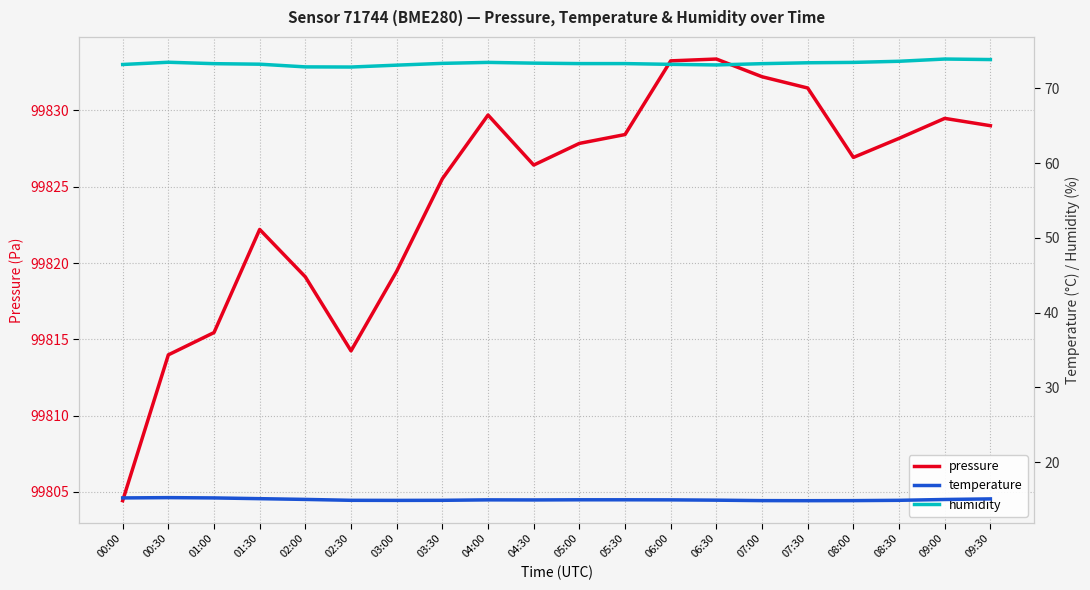

What are all the series names shown in the legend?

pressure, temperature, humidity